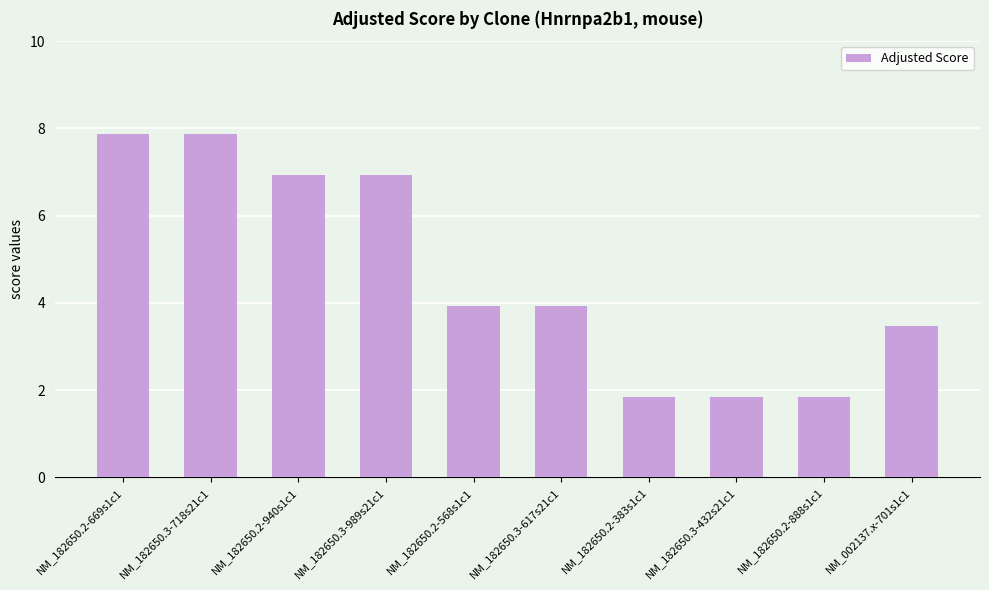

Approximately how many times larger is the value at NM_182650.3-617s21c1 compared to NM_182650.2-940s1c1?

0.6